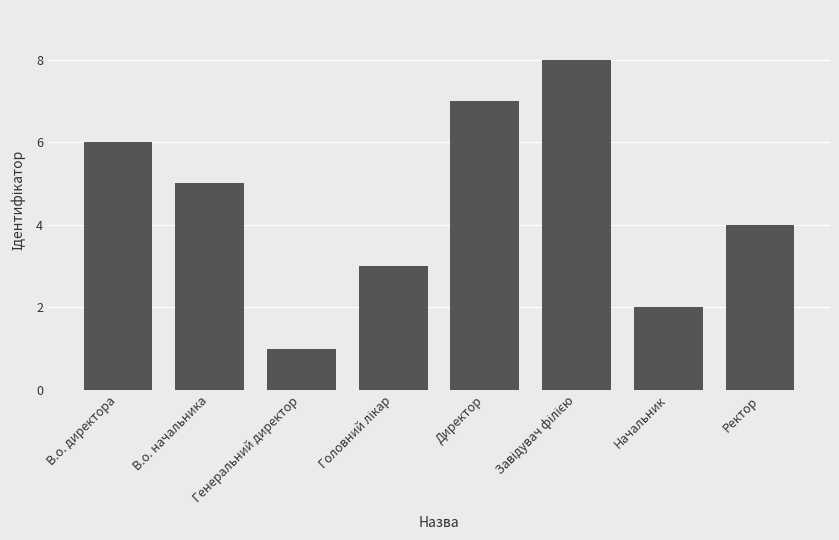

How many distinct data groups are displayed?

1